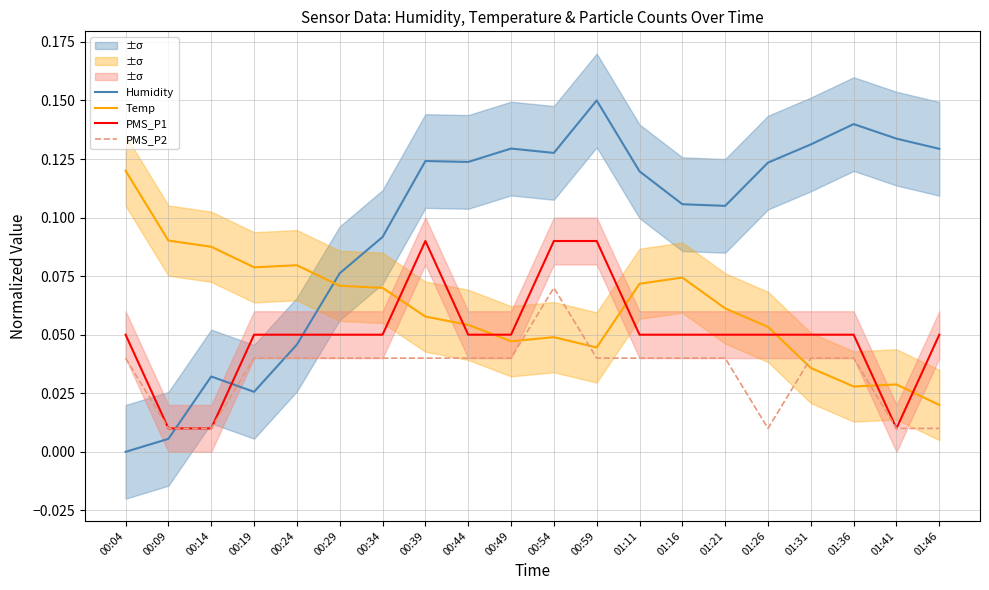

Rank the categories by PMS_P1 value from highest to lowest.

00:39, 00:54, 00:59, 00:04, 00:19, 00:24, 00:29, 00:34, 00:44, 00:49, 01:11, 01:16, 01:21, 01:26, 01:31, 01:36, 01:46, 00:09, 00:14, 01:41